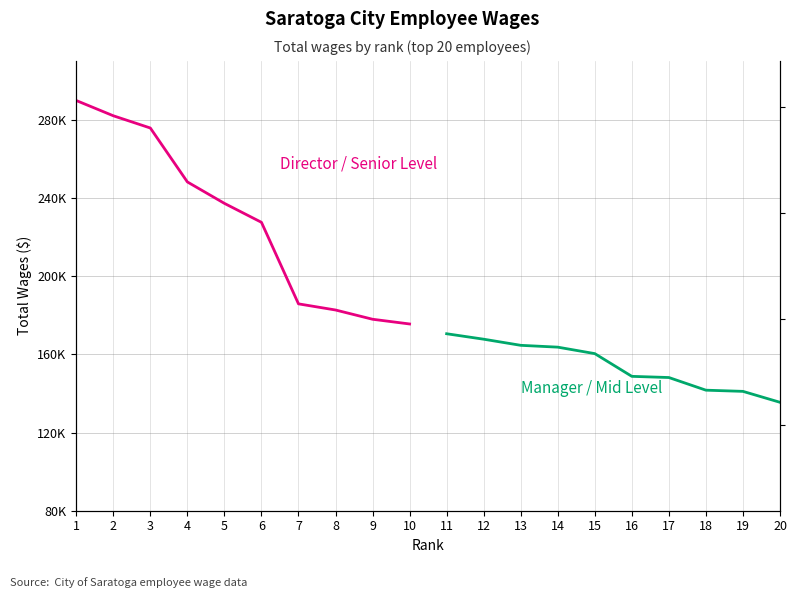

Count the number of data series in this chart.

2